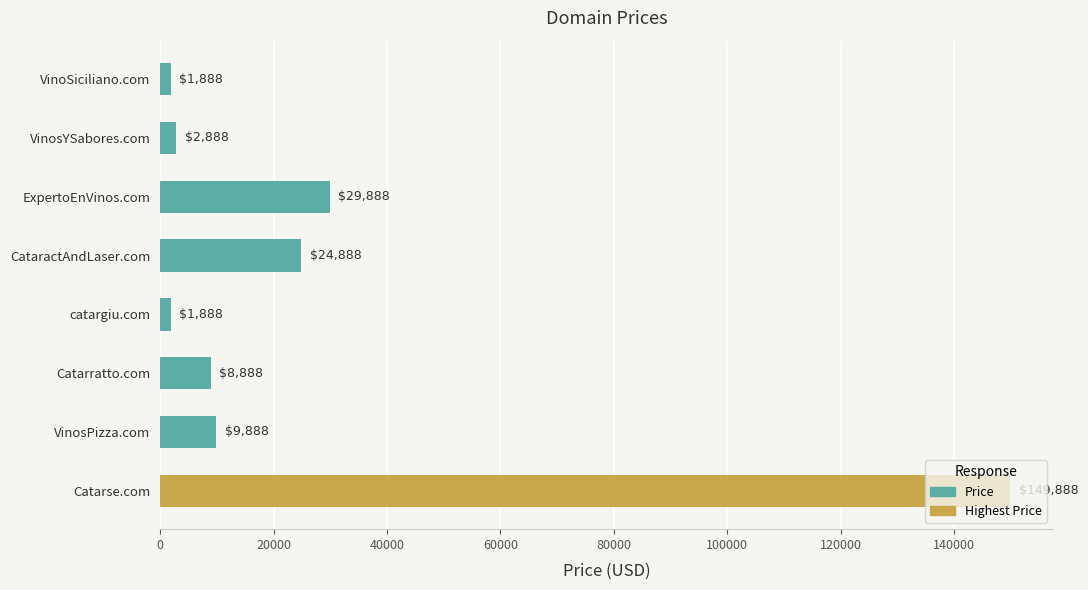

What is the sum of all values?

230104